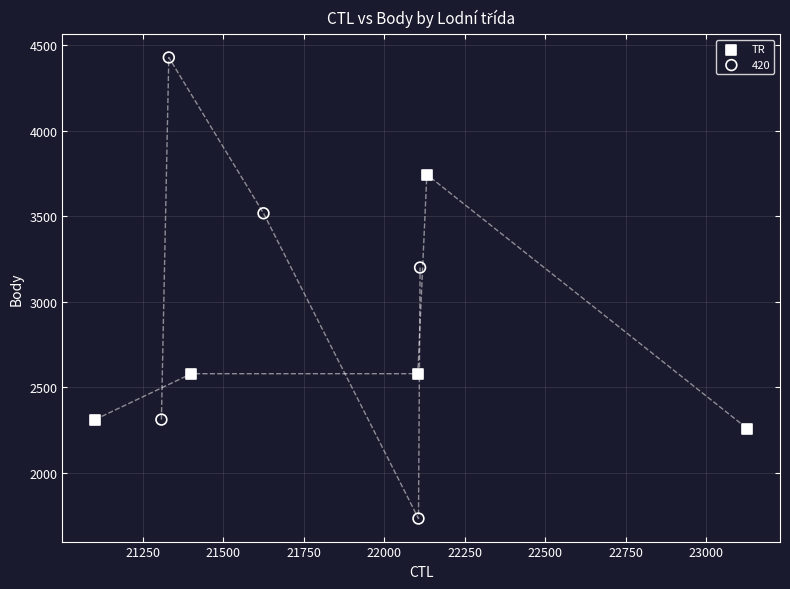

Which series has the widest spread of Y values?

420